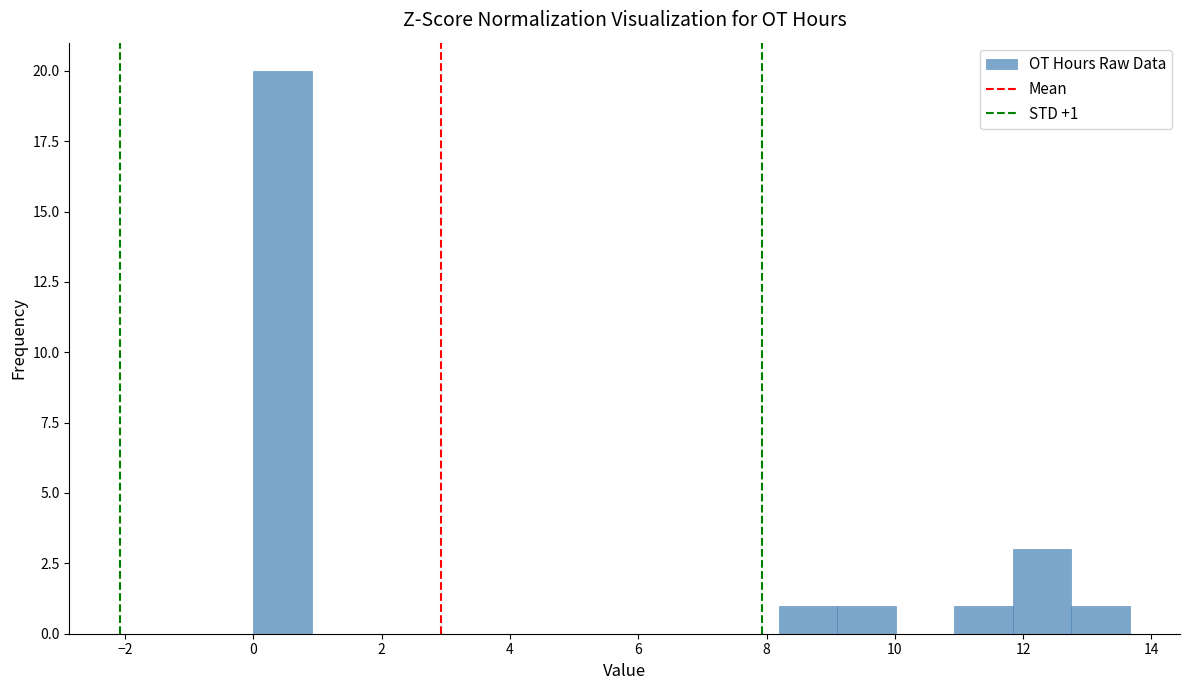

Which range on the x-axis has the tallest bar?

0.0 to 1.0